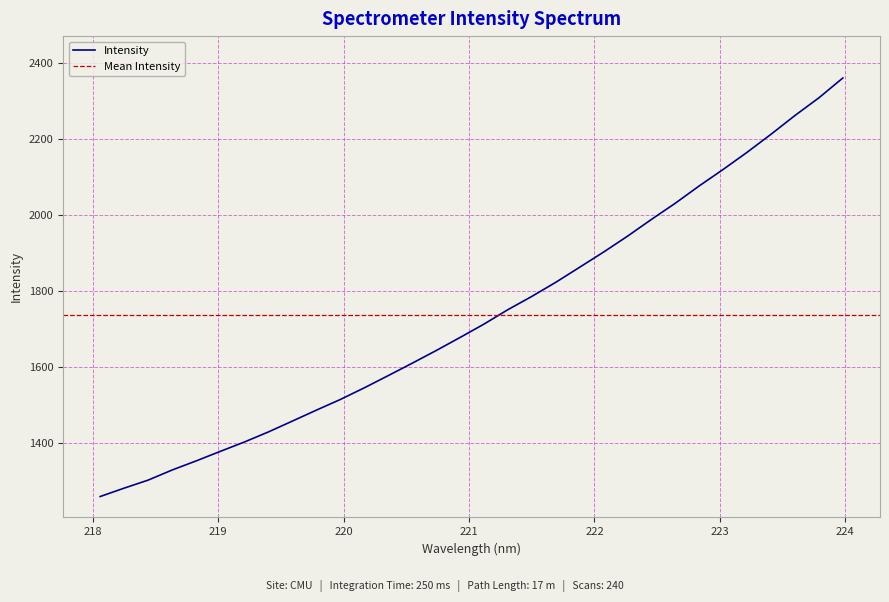

Reading left to right, list all the values displayed in this chart.

218.0596=1258.2	218.2508=1280.3	218.442=1301.4	218.6332=1328.1	218.8244=1352.0	219.0156=1377.0	219.2067=1401.5	219.3979=1428.0	219.589=1456.6	219.7801=1485.4	219.9712=1513.5	220.1623=1544.2	220.3533=1576.4	220.5444=1609.0	220.7354=1642.4	220.9264=1677.0	221.1174=1712.2	221.3083=1750.3	221.4993=1785.3	221.6902=1822.5	221.8812=1862.3	222.0721=1902.3	222.263=1944.2	222.4538=1988.4	222.6447=2031.2	222.8355=2076.9	223.0264=2120.3	223.2172=2165.5	223.408=2213.1	223.5987=2262.4	223.7895=2309.1	223.9802=2361.3